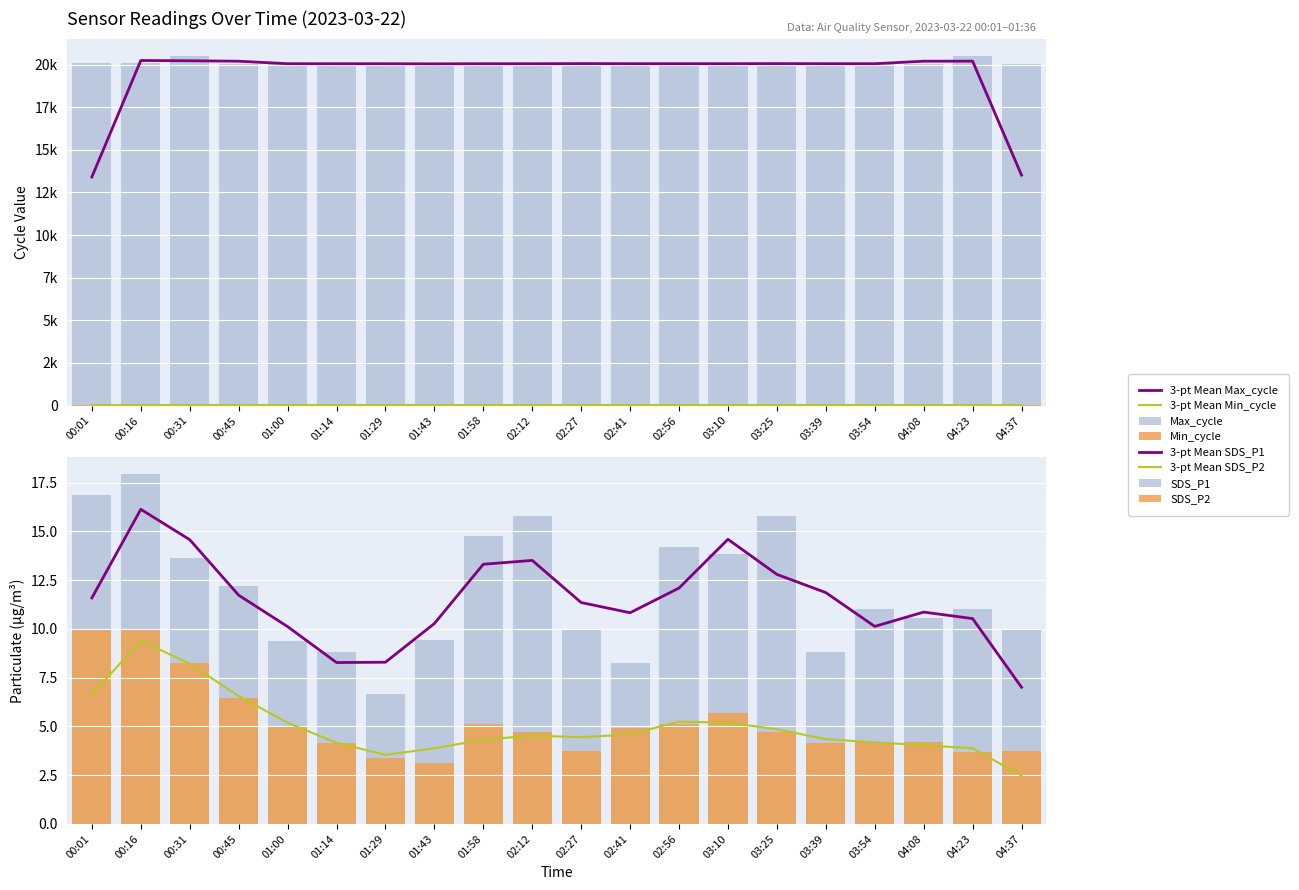

What is the difference between the second highest and minimum values in the SDS_P2 series?

6.8